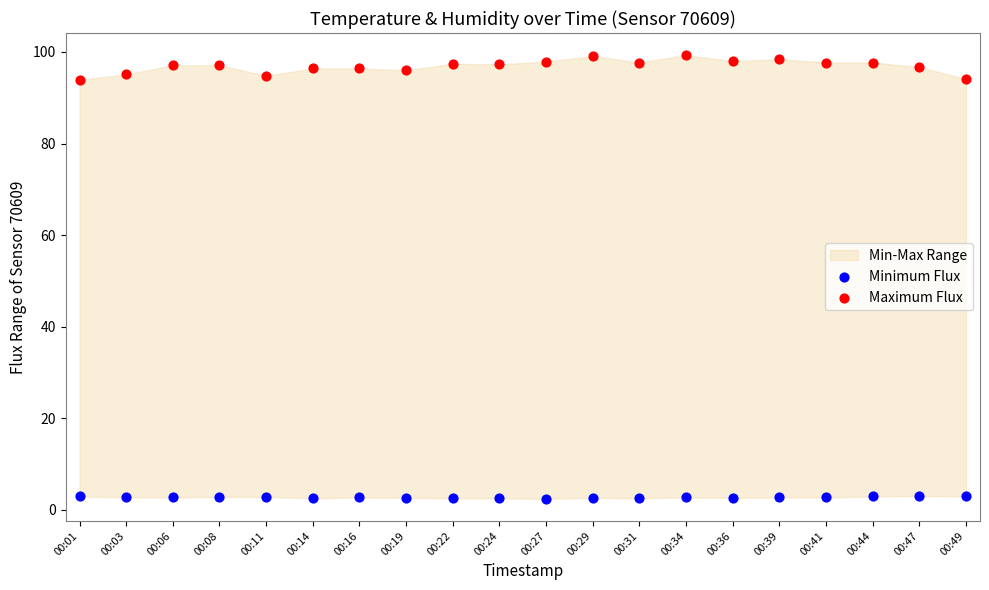

Which series contains the highest Y value?

Maximum Flux